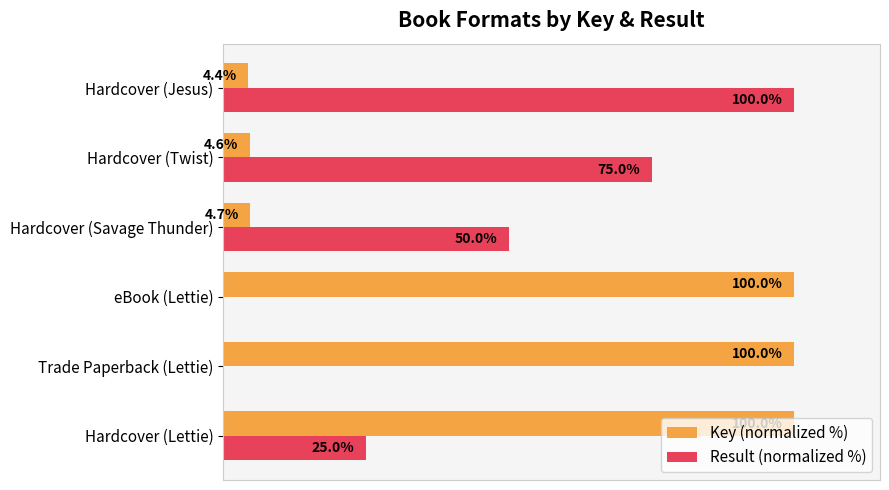

Which series has the largest total across all categories?

Key (normalized %)